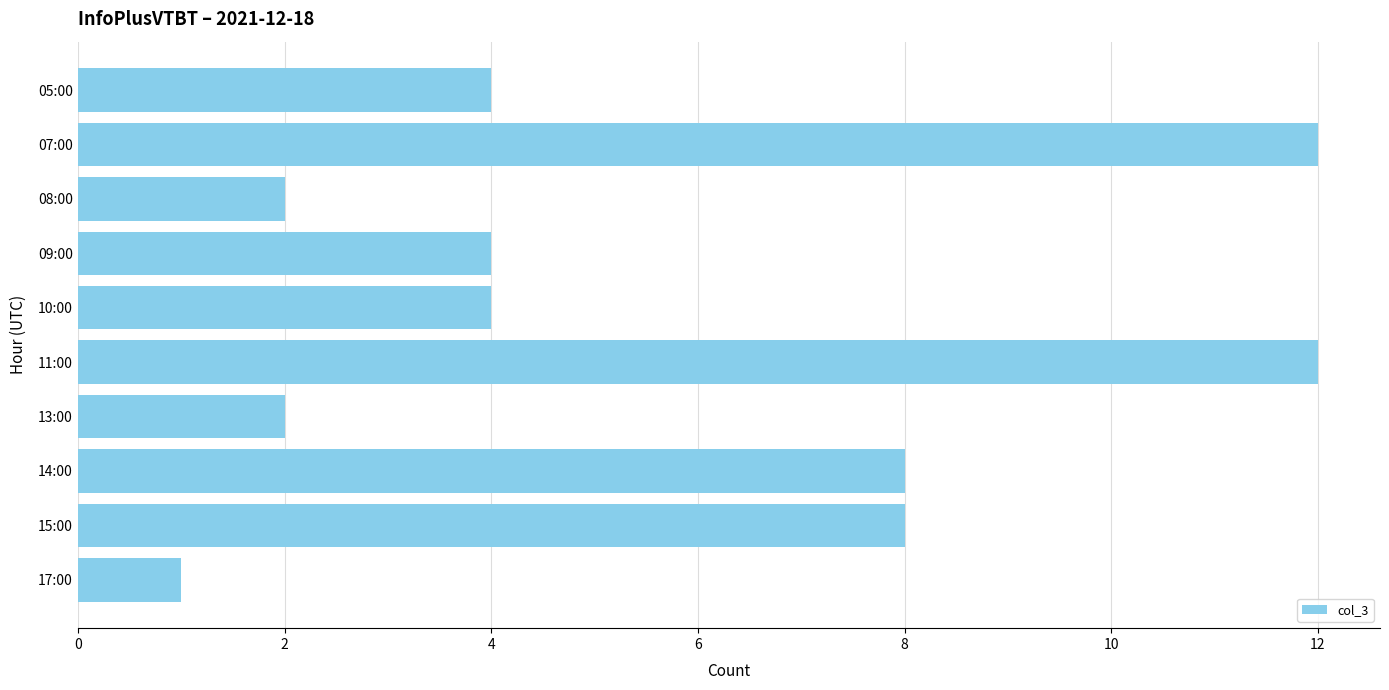

What is the sum of all values?

57